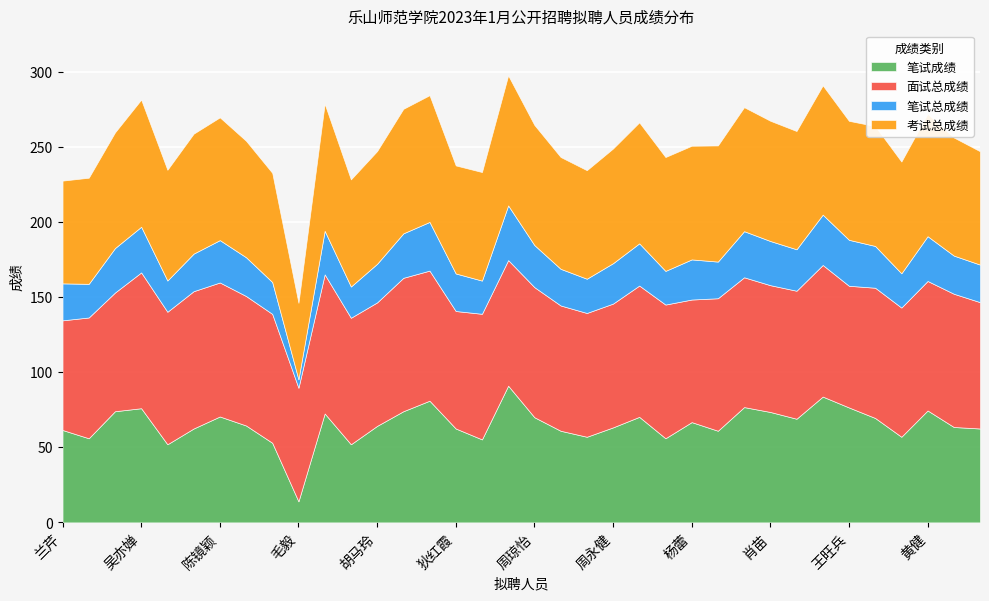

What value does the 考试总成绩 series have at 杨智慧?

73.7